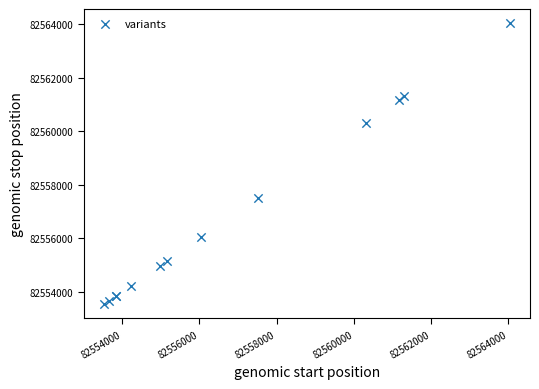

What Y value in the scatter plot is closest to 82558782?

82557507